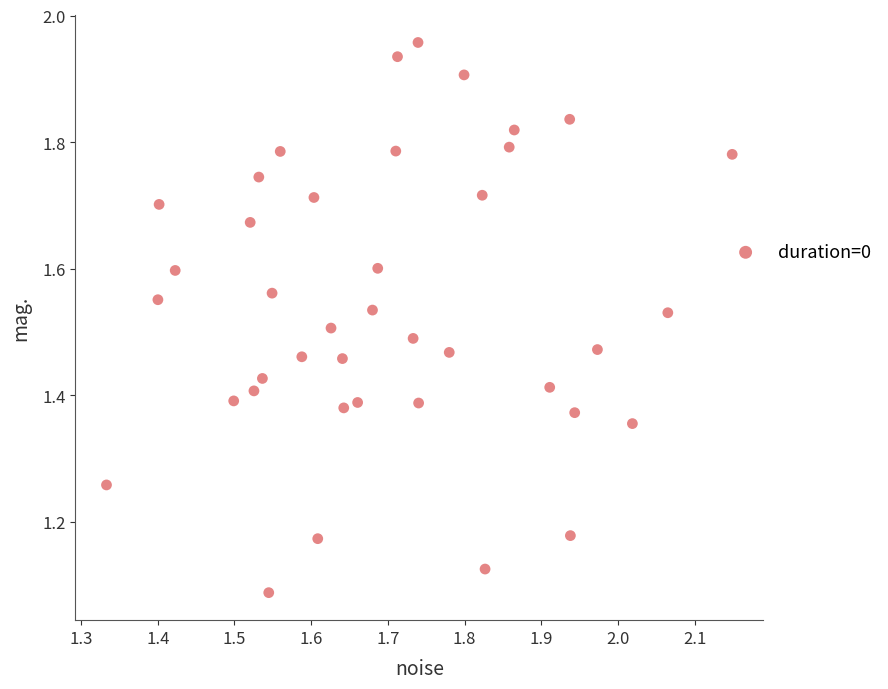

What is the range of X values (max minus min)?

0.8